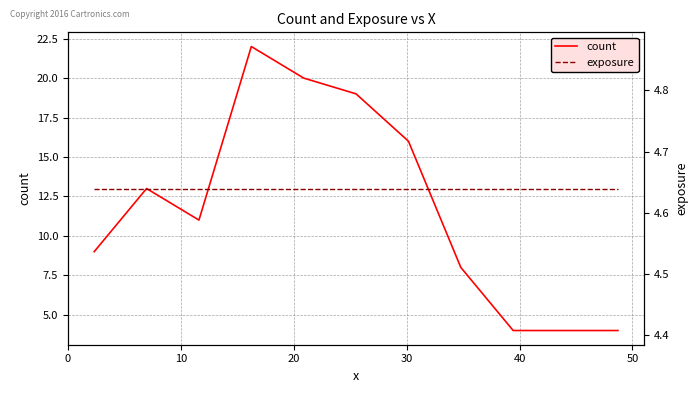

What is the lowest value of the count series?

4